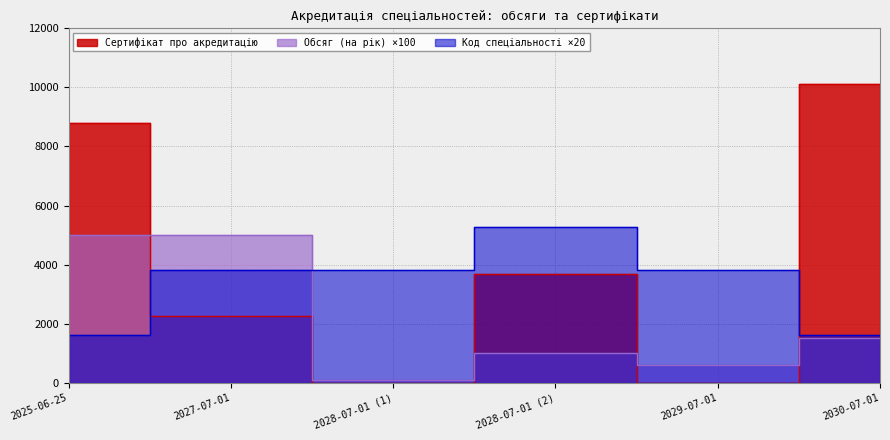

How many values in the Сертифікат про акредитацію series exceed 3685?

2